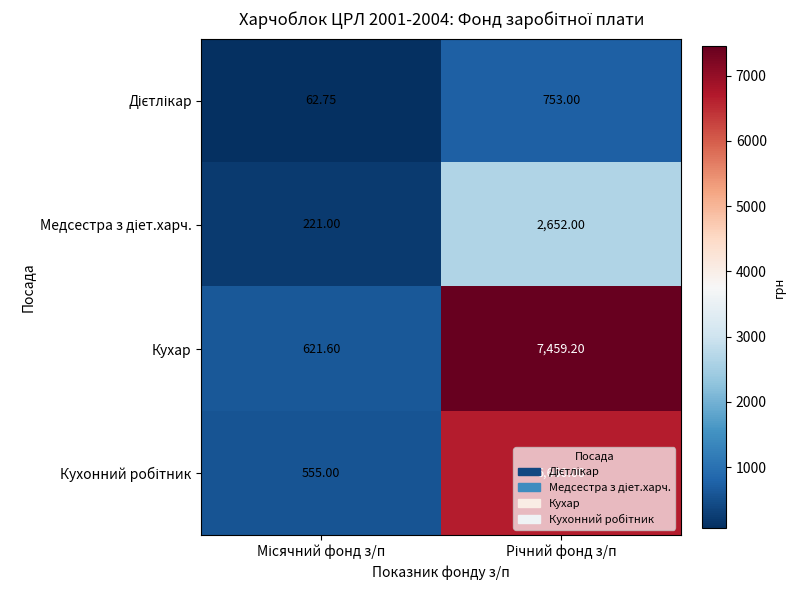

What is the difference between the highest and lowest values at Місячний фонд з/п?

558.9